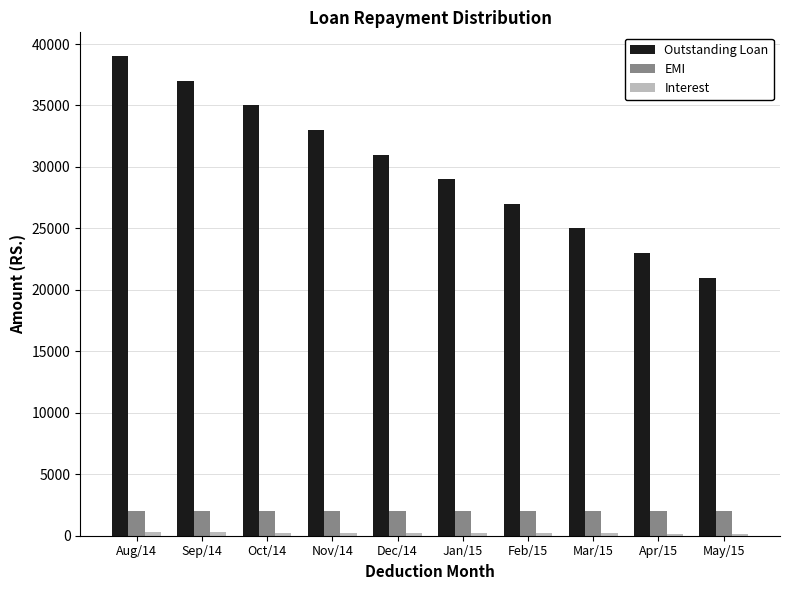

What is the maximum value shown in the chart?

39000.0